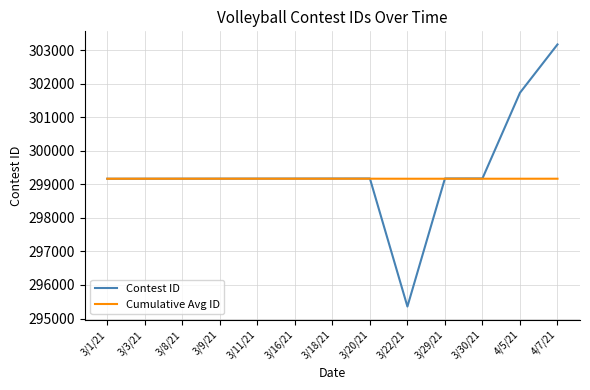

What position from the right is 3/22/21?

5